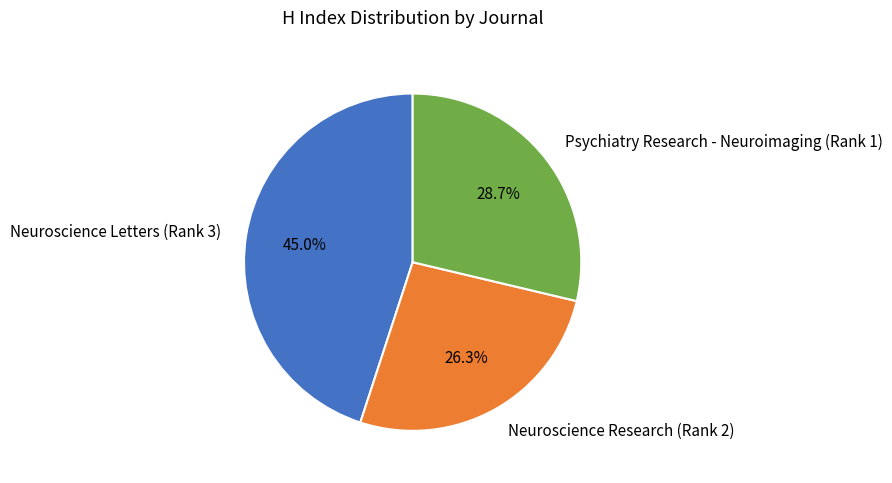

Count the number of slices in the pie.

3